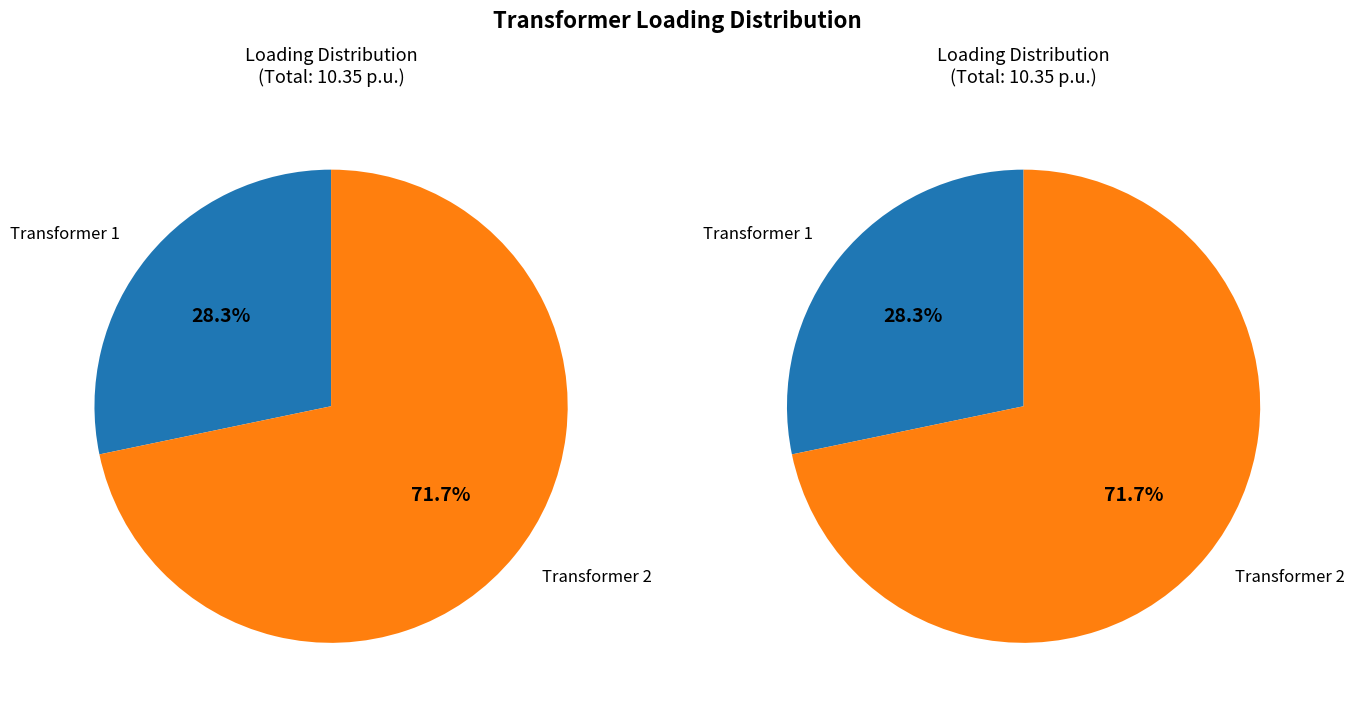

What portion of the pie excludes Transformer.tr(r:p5rdt114-p5rdt114lv)?

71.7%